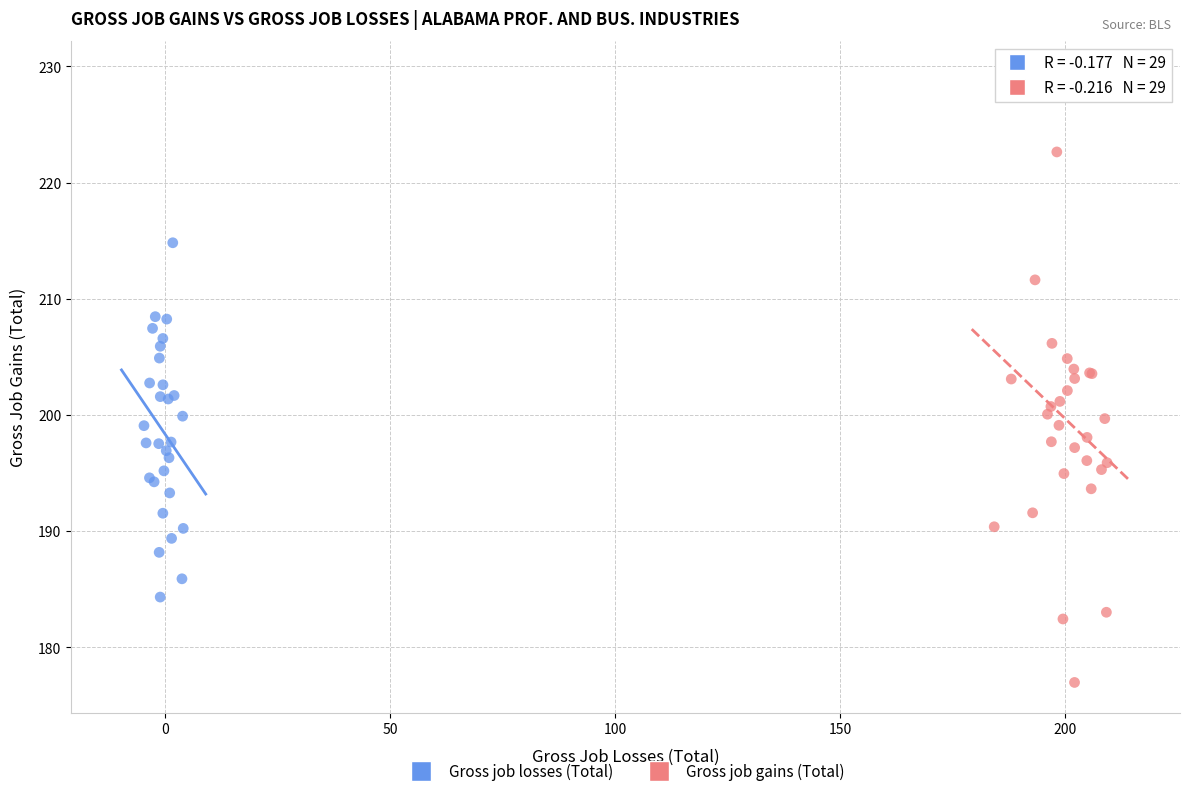

Which series reaches the maximum Y coordinate?

Gross job gains (Total)